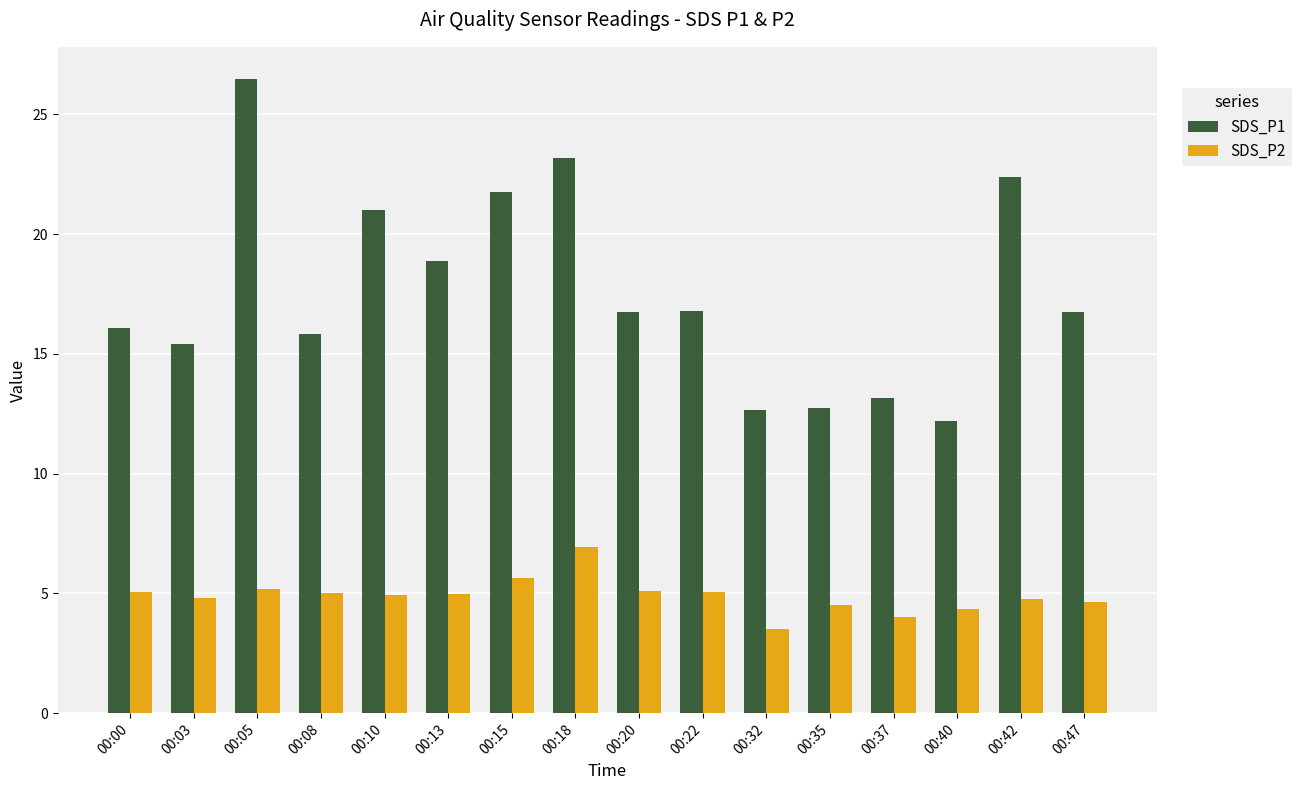

Between 00:32 and 00:42, which series saw the biggest shift?

SDS_P1